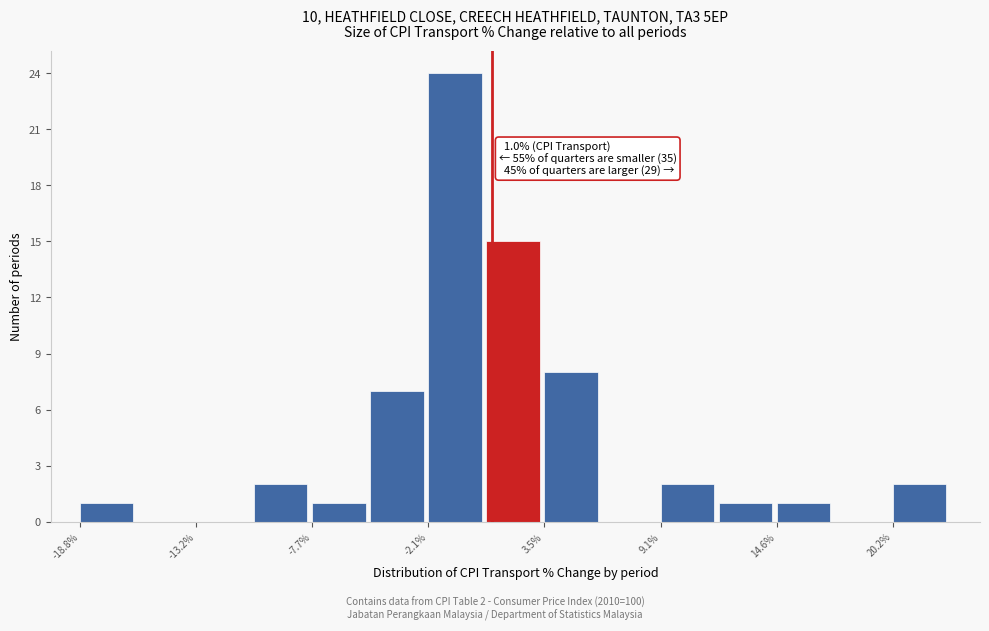

Around what value on the x-axis is the tallest bar? Give the approximate position of its centre, as read against the axis.

-1